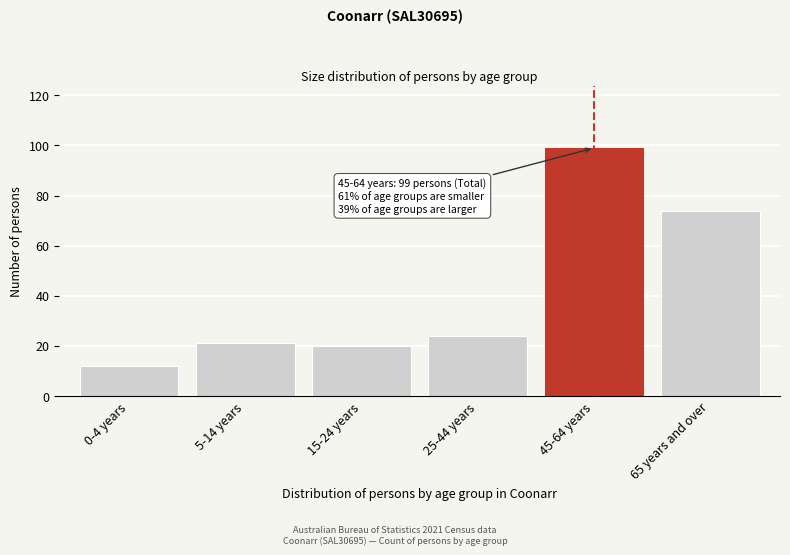

Reading left to right, what are all the values shown in this chart?

0-4 years=12	5-14 years=21	15-24 years=20	25-44 years=24	45-64 years=99	65 years and over=74